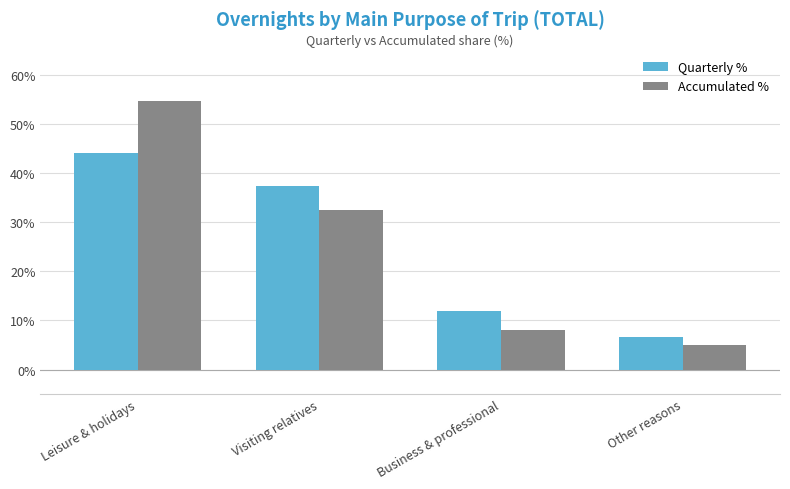

At which label does Quarterly % first exceed 37?

Leisure & holidays